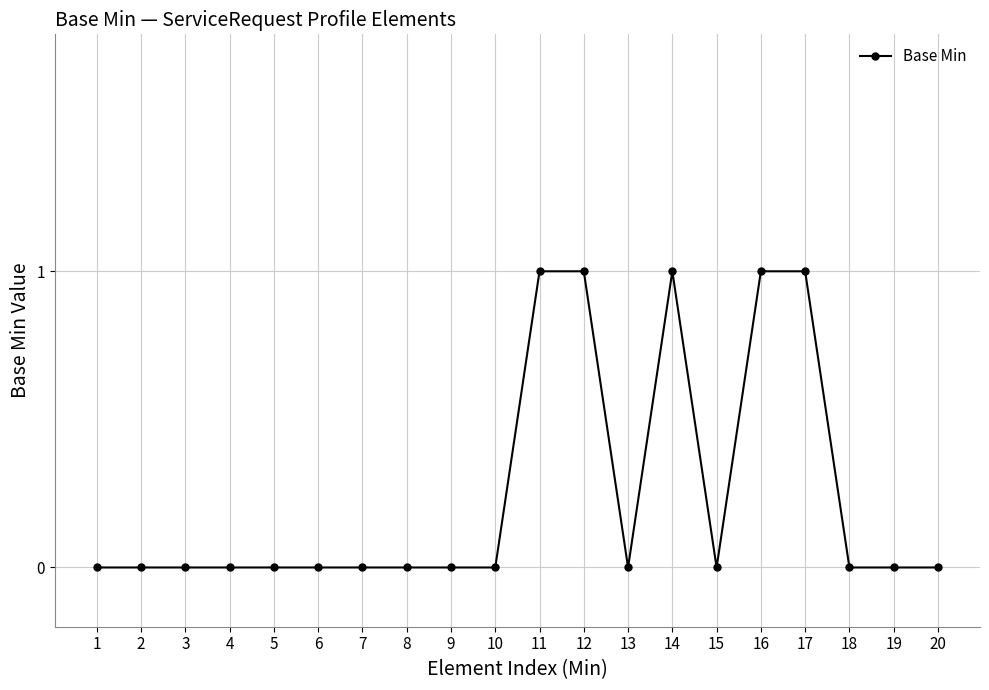

What is the sum of all values?

5